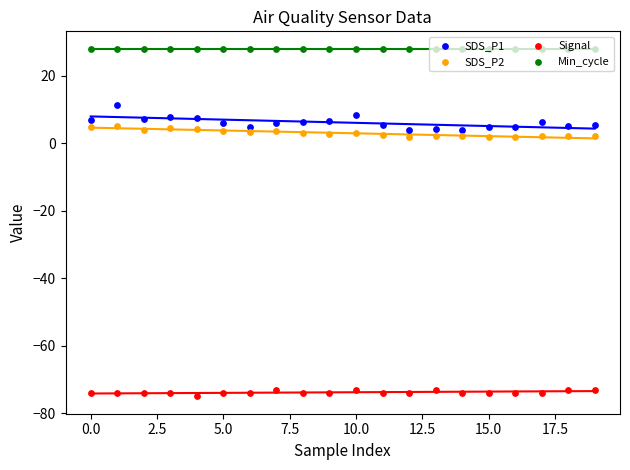

What are all the series names shown in the legend?

SDS_P1, SDS_P2, Signal, Min_cycle